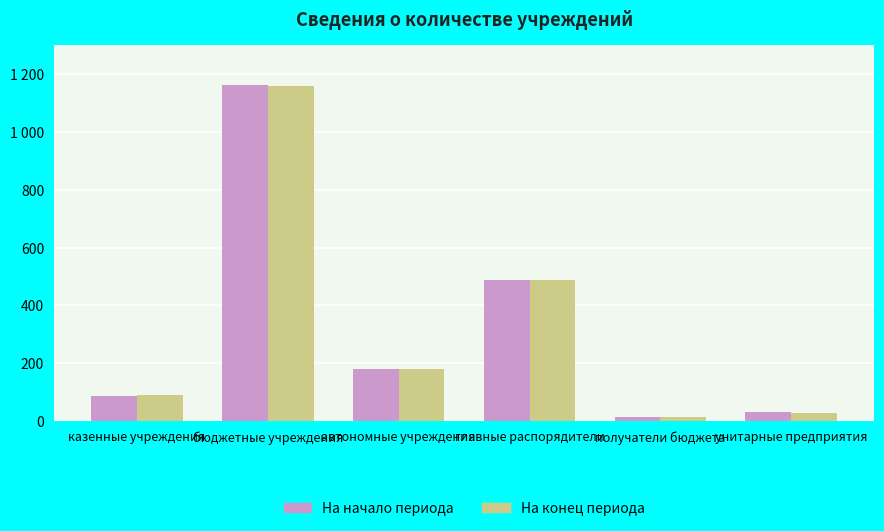

Does the chart contain any negative values?

No